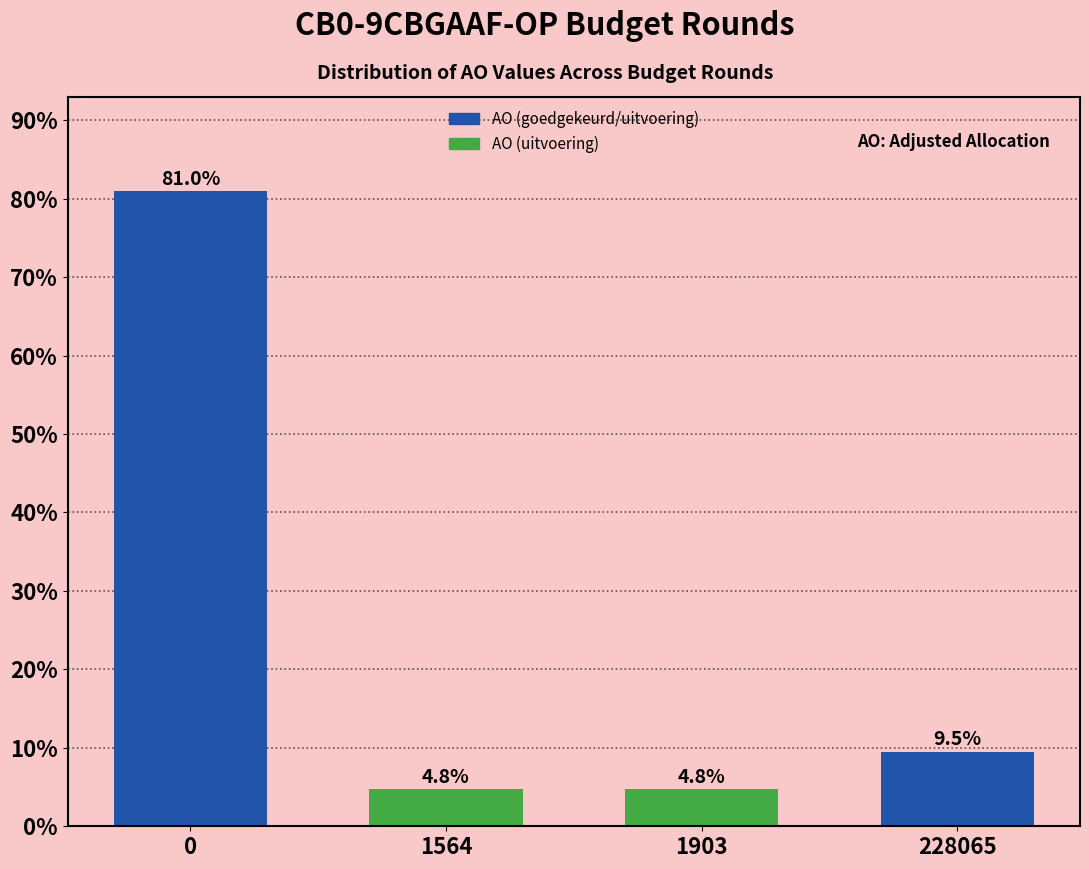

Reading left to right, extract all data points from this chart.

81.0	4.8	4.8	9.5